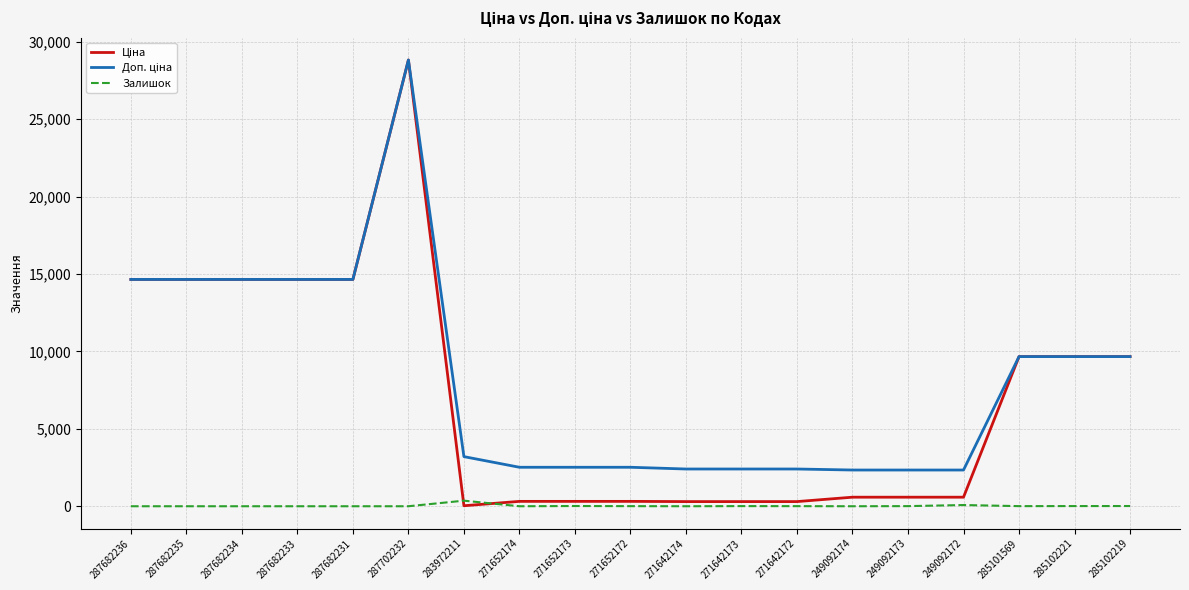

Is it true that Залишок equals 9.0 at 271642173?

True